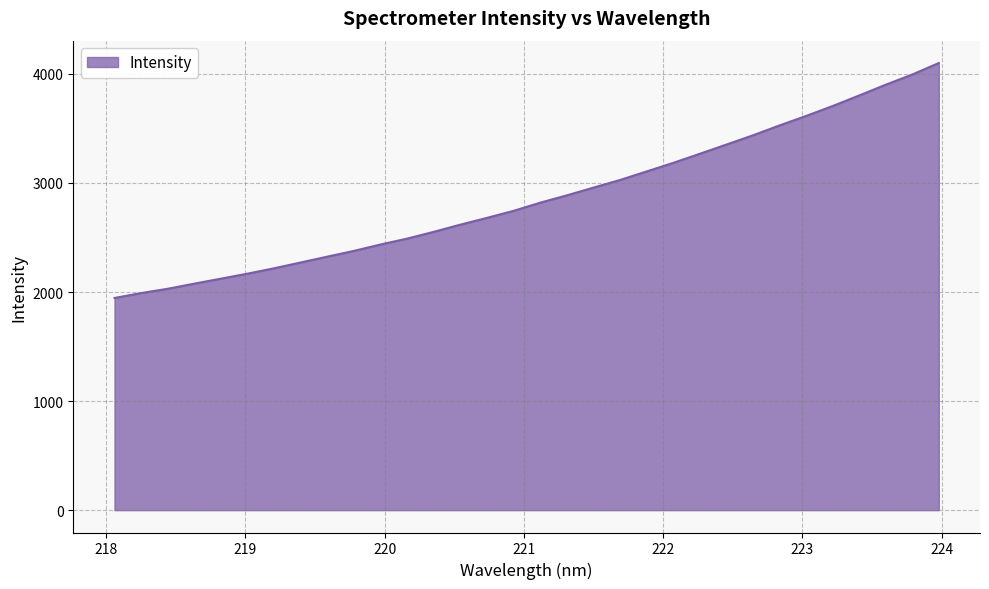

What is the smallest value displayed?

1945.7